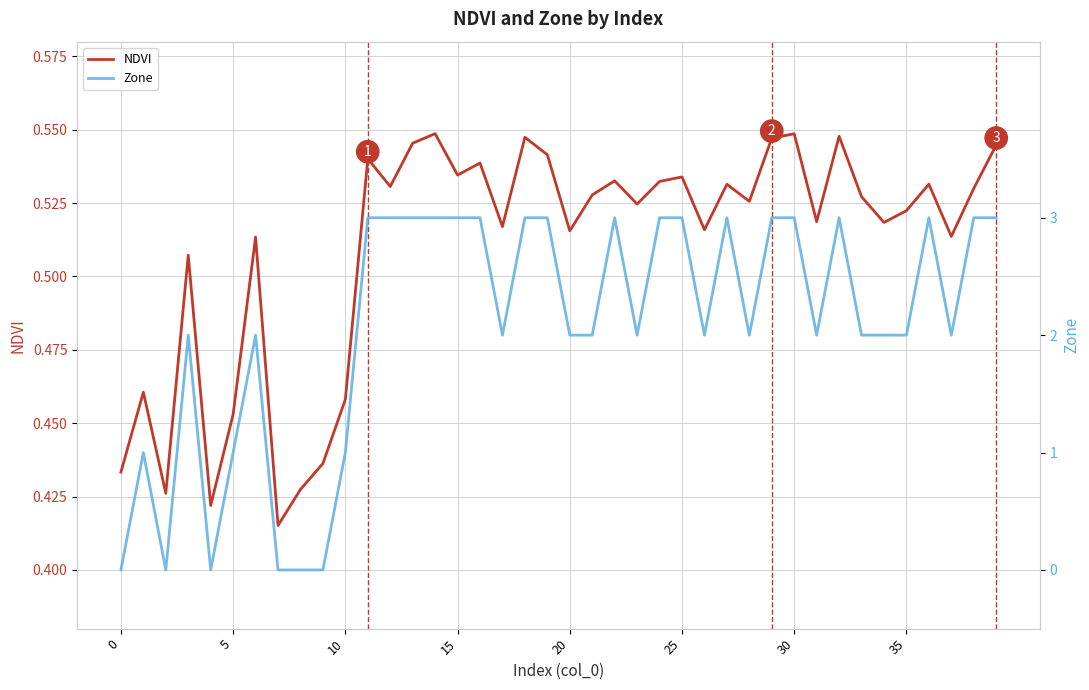

Is the value of NDVI at 17 greater than the value of Zone at 20?

Yes